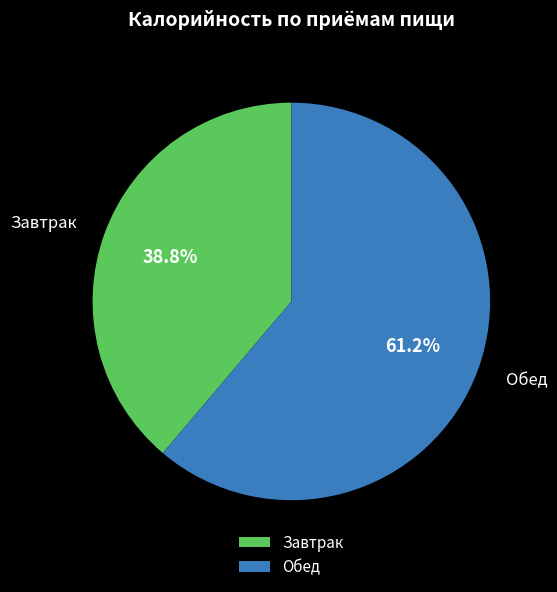

Is there a majority slice in this chart?

Yes